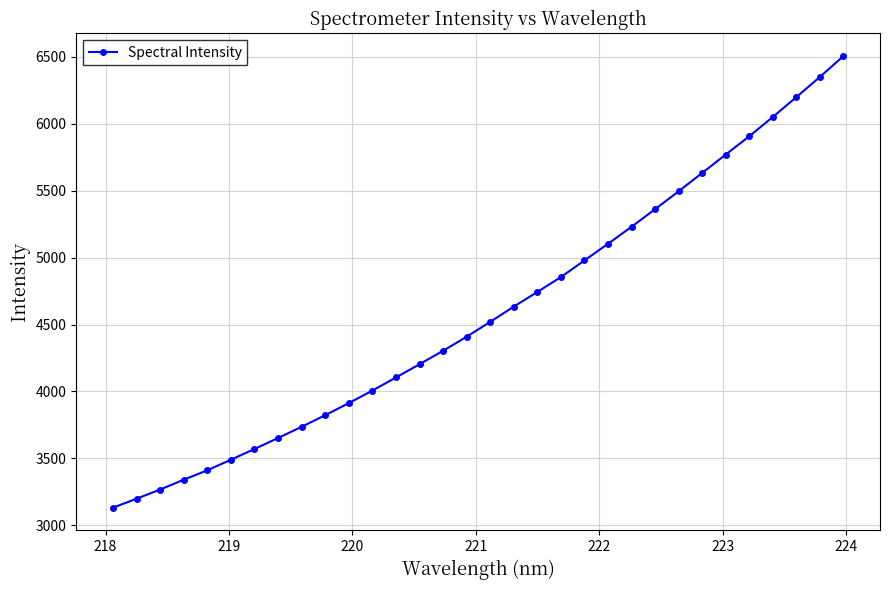

What is the value of the 6th point from the left?

3489.6